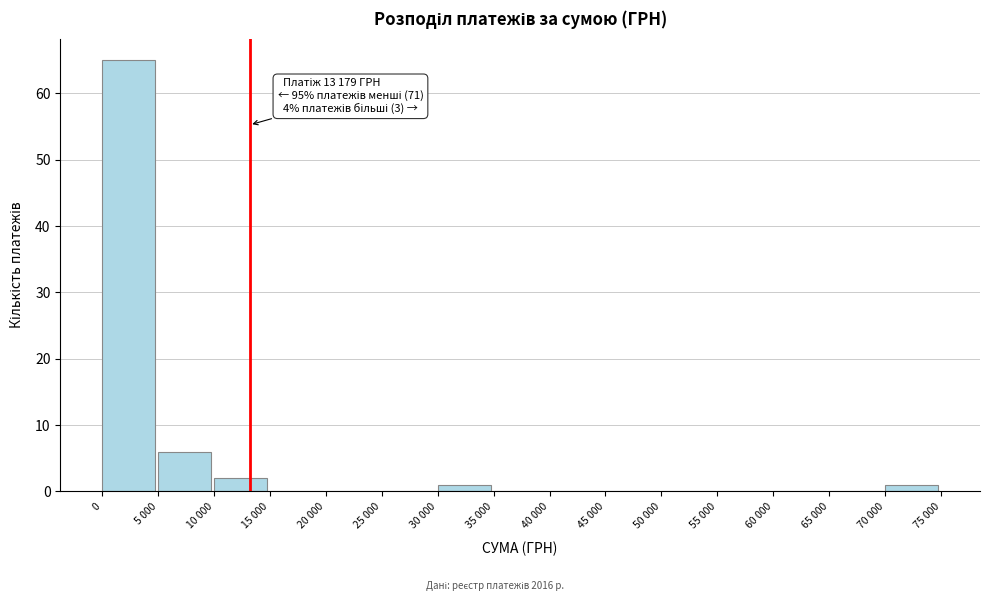

Reading left to right, list all the values displayed in this chart.

0=65	5 000=6	10 000=2	15 000=0	20 000=0	25 000=0	30 000=1	35 000=0	40 000=0	45 000=0	50 000=0	55 000=0	60 000=0	65 000=0	70 000=1